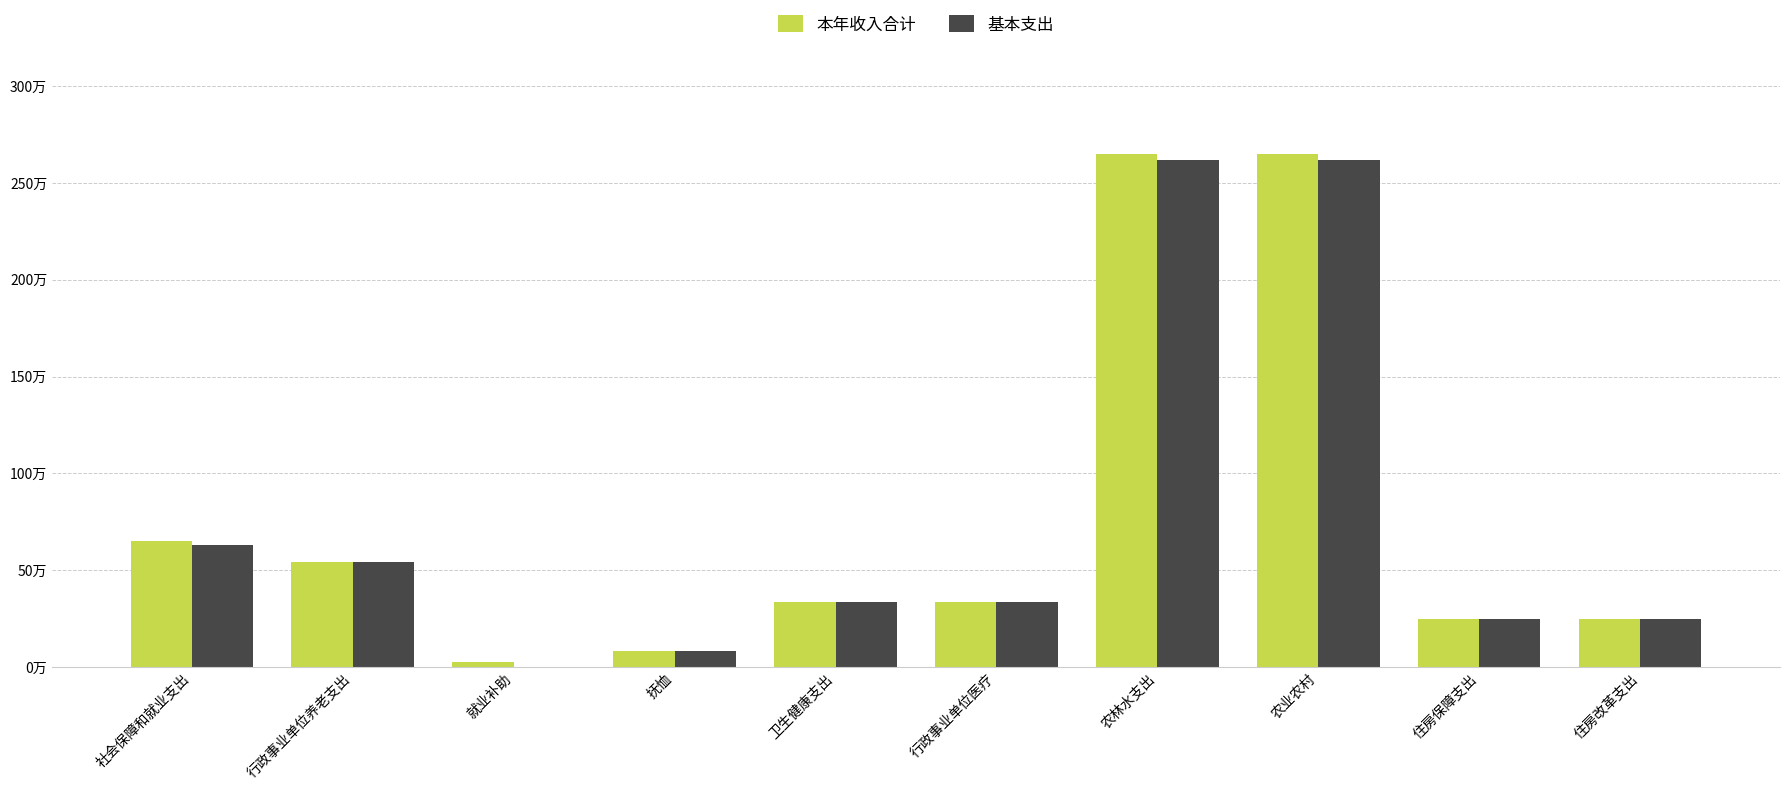

What is the highest value of the 基本支出 series?

2620258.4